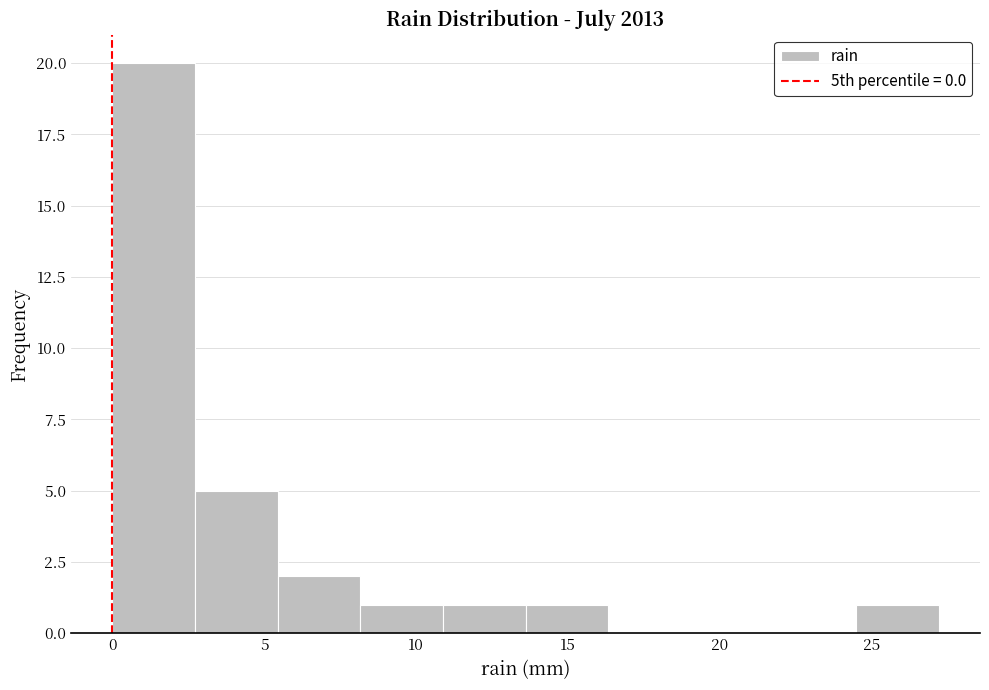

Reading left to right, transcribe this chart: for each bar, give the range it covers on the x-axis and its height. Neither the bar edges nor the heights are printed on the chart, so give them approximately, as read against the axes.

0.0 to 2.5: 20
2.5 to 5.5: 5
5.5 to 8.0: 2
8.0 to 11.0: 1
11.0 to 13.5: 1
13.5 to 16.5: 1
16.5 to 19.0: 0
19.0 to 22.0: 0
22.0 to 24.5: 0
24.5 to 27.0: 1